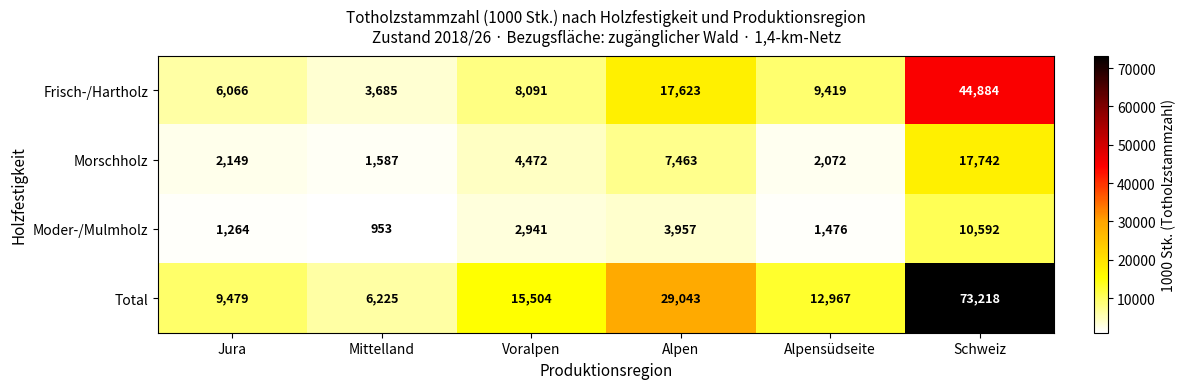

Between Alpen and Schweiz, which series saw the biggest shift?

Total